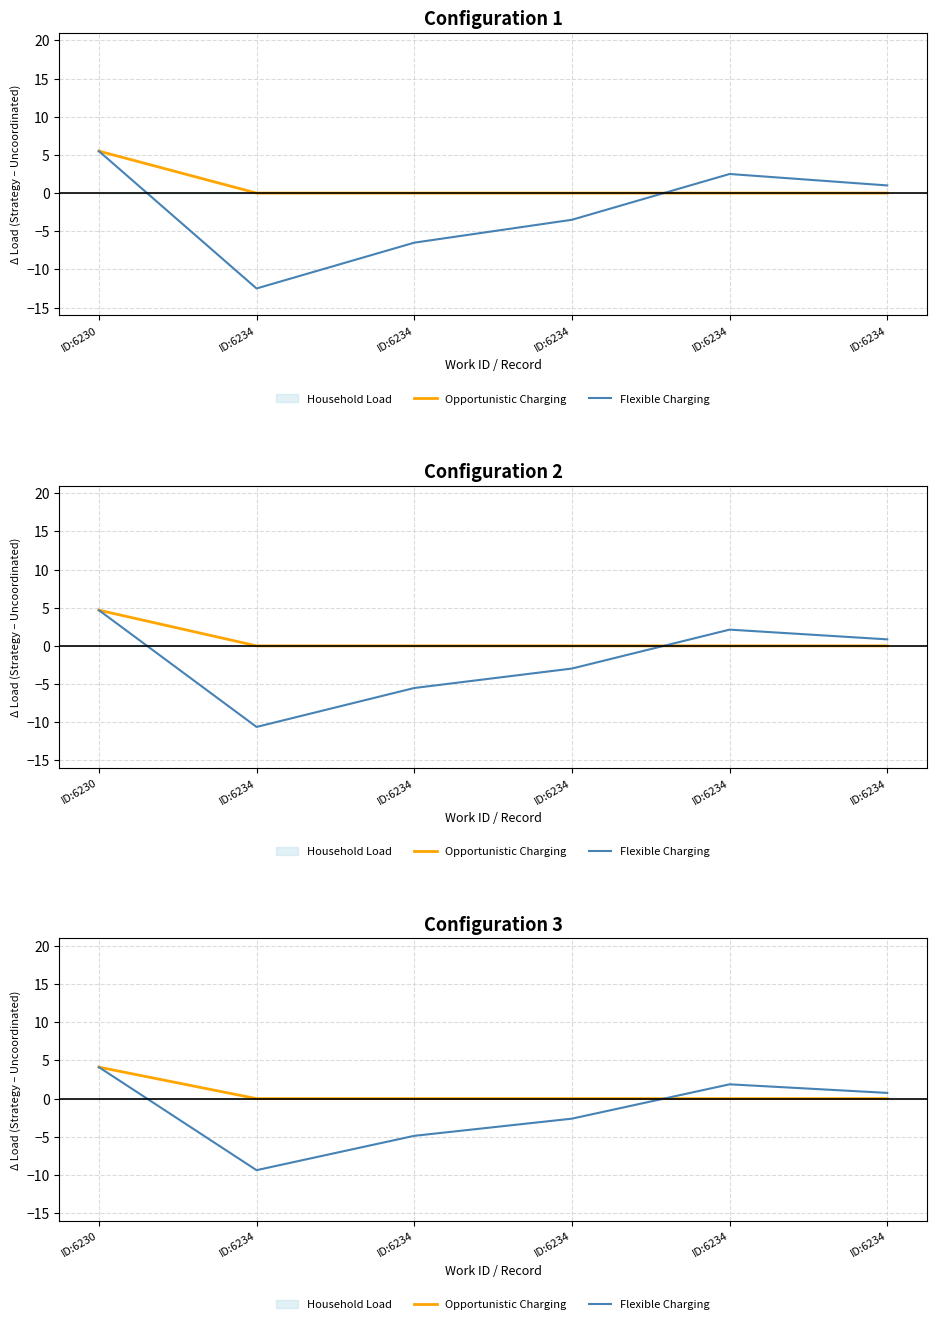

The Flexible Charging series shows -3.4 at ID:6234. True or false?

False